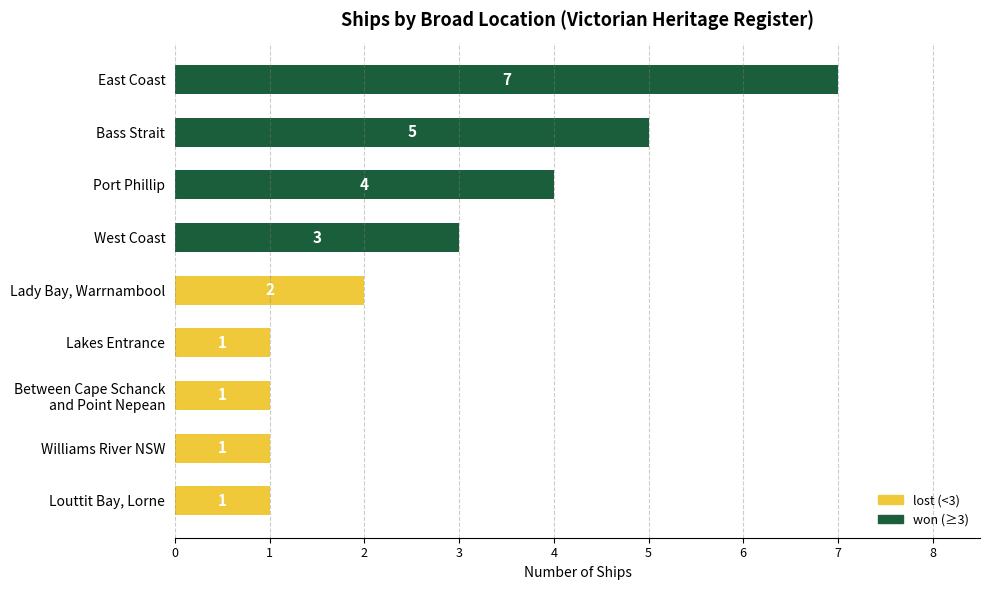

What position from the bottom is Williams River NSW?

2